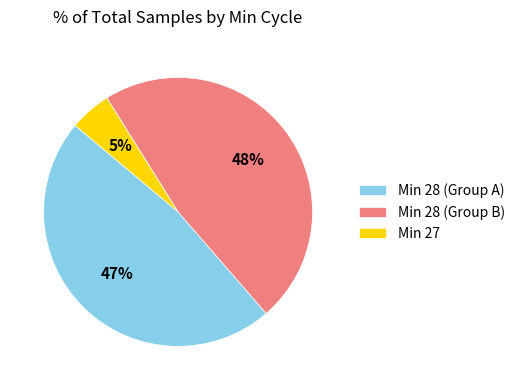

How many segments does this pie chart have?

3